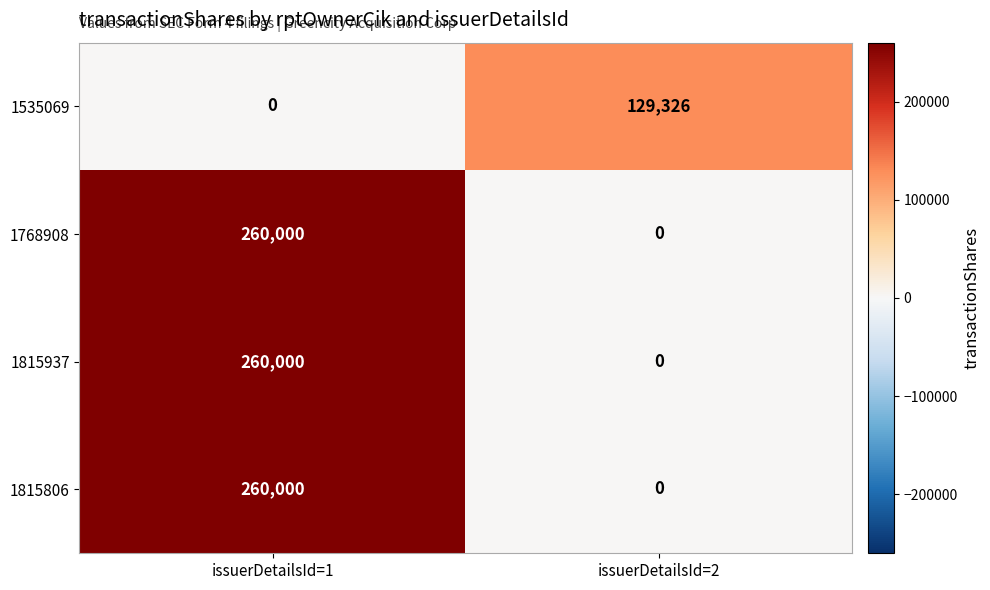

Reading left to right, transcribe all the data shown in this chart.

1535069: 0	129326
1768908: 260000	0
1815937: 260000	0
1815806: 260000	0